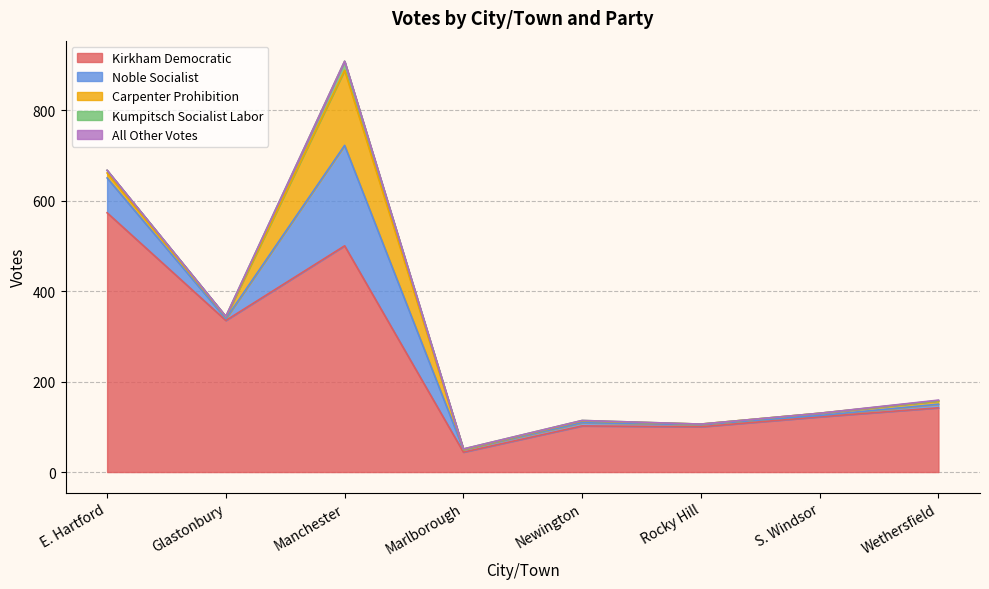

Reading right to left, what are all the values shown in this chart?

Kirkham Democratic: 142	122	100	102	44	500	335	573
Noble Socialist: 8	3	5	7	6	222	4	77
Carpenter Prohibition: 7	5	1	4	0	166	4	11
Kumpitsch Socialist Labor: 1	0	0	1	1	20	1	6
All Other Votes: 1	0	0	0	0	0	0	0